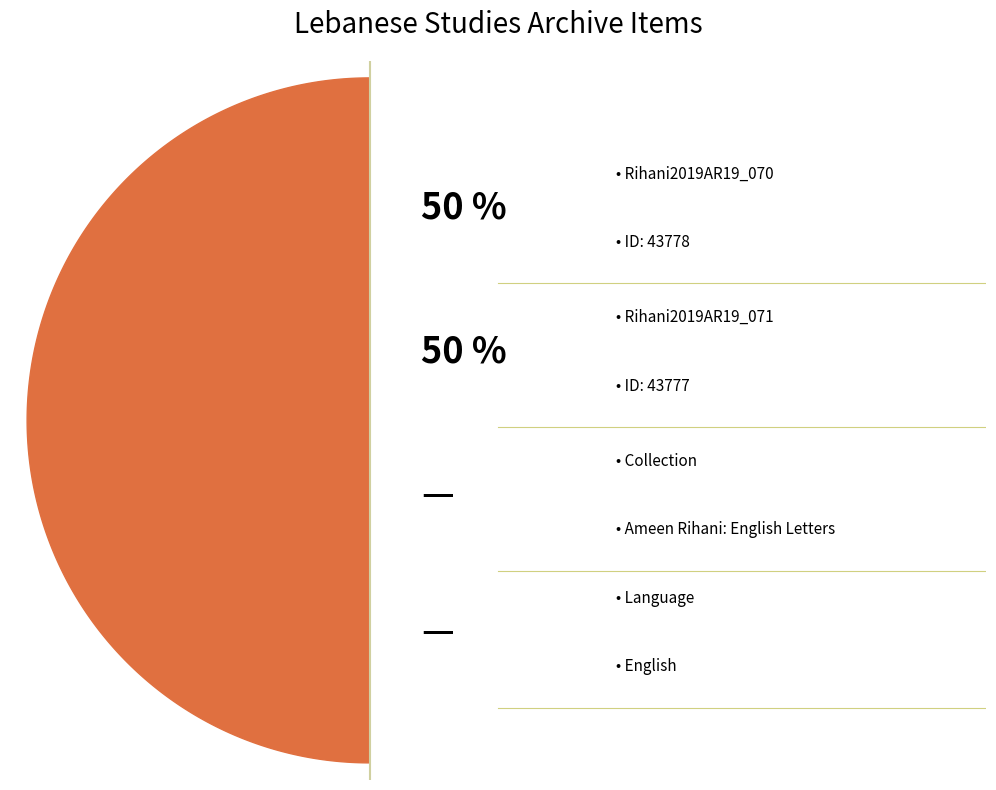

What percentage is the Rihani2019AR19_071 slice, to the nearest percent?

50%